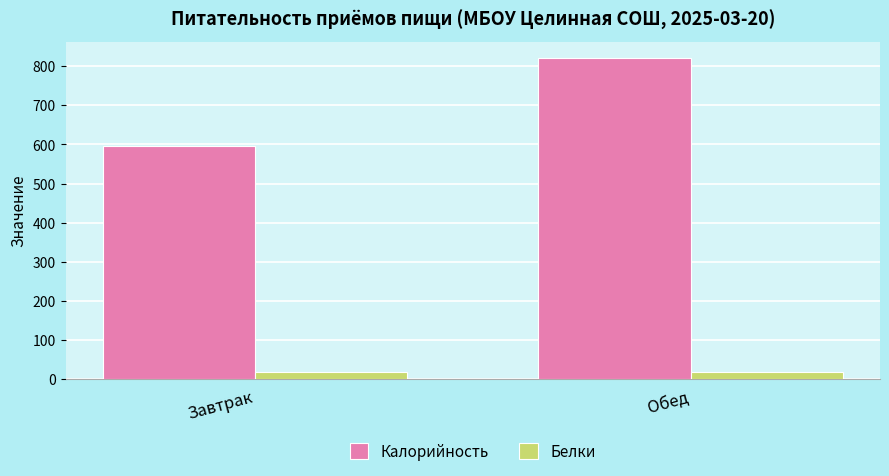

How many groups of bars are there?

2